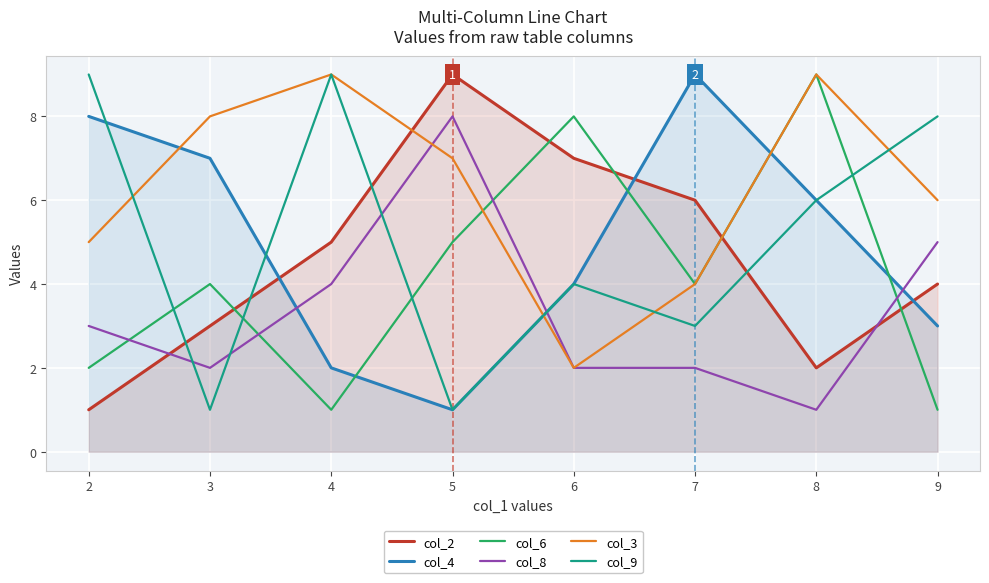

What is the average value of the col_4 series?

5